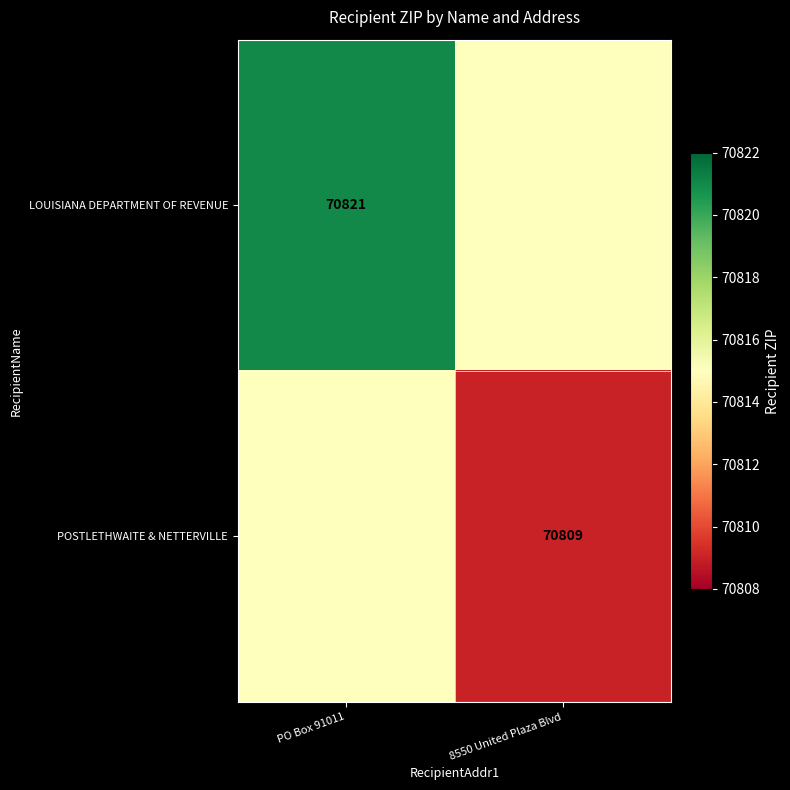

The value of LOUISIANA DEPARTMENT OF REVENUE at PO Box 91011 is 70821. True or false?

True